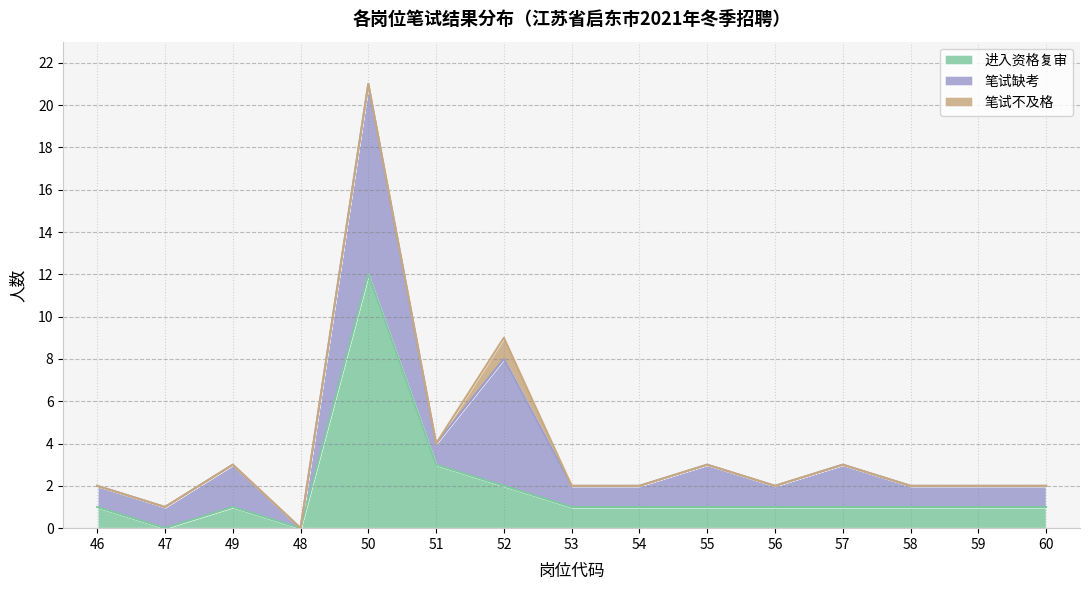

True or false: 进入资格复审 has more than 2 interior local peaks.

False